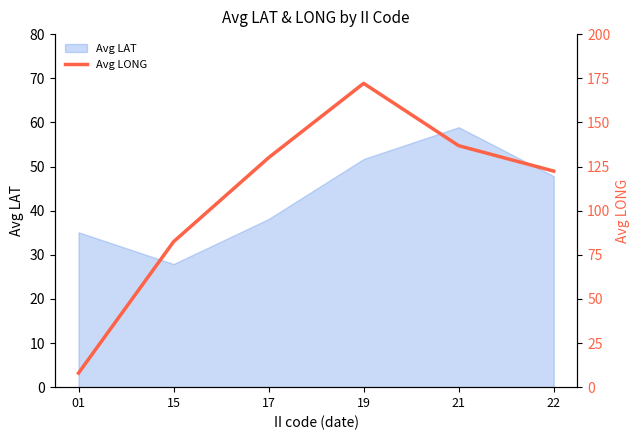

Reading left to right, what are all the values shown in this chart?

8.0	82.4	130.0	172.1	136.8	122.4